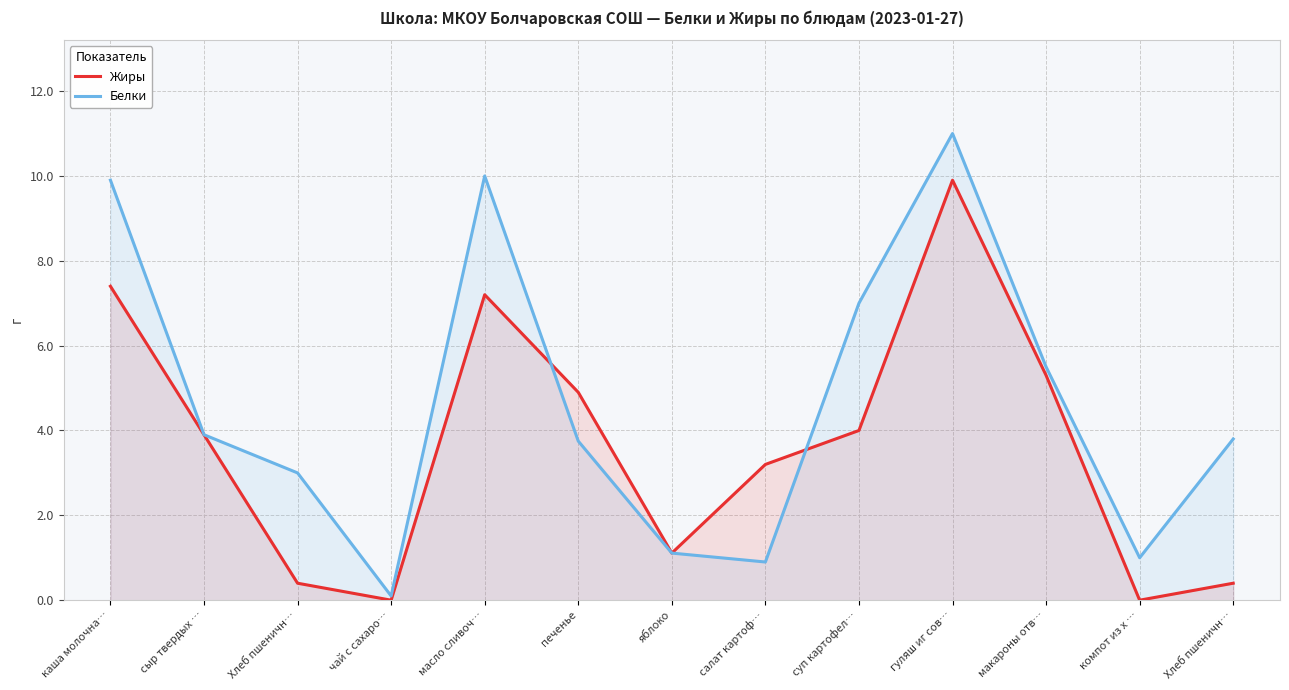

Does the chart display data point markers on the line(s)?

No